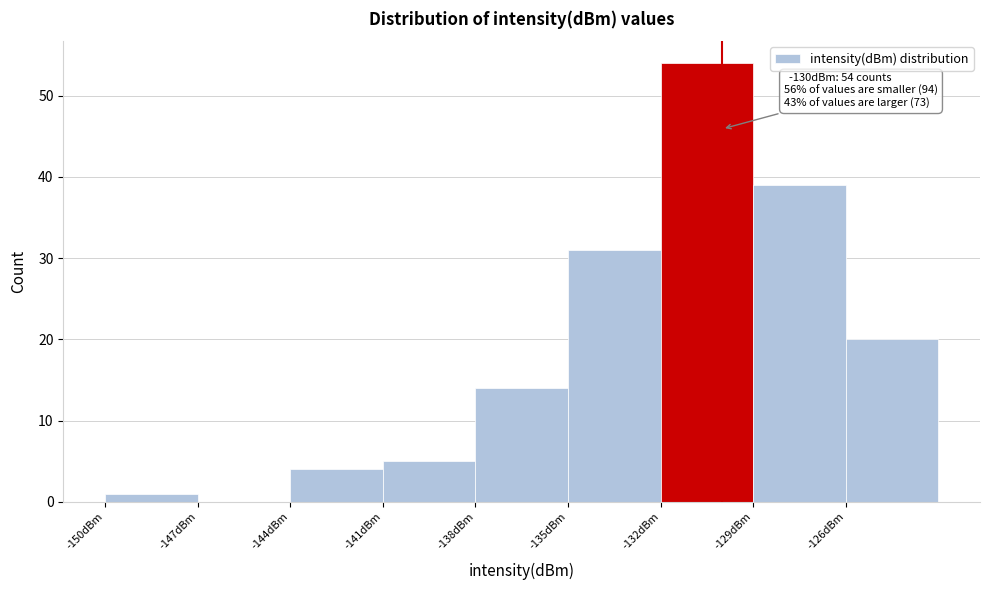

Over which range of the x-axis is the bar tallest?

-132 to -129